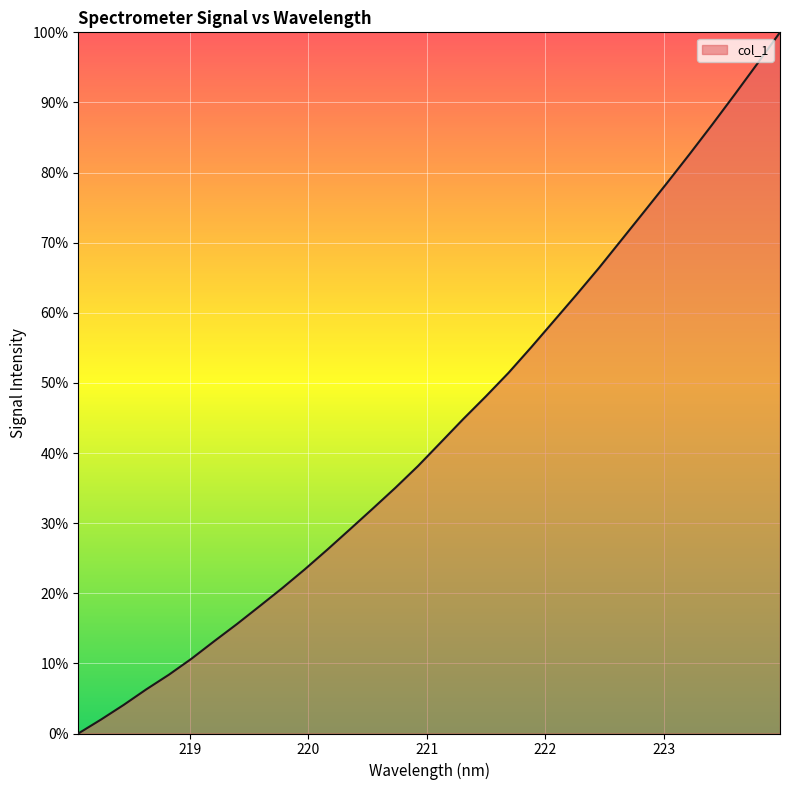

What is the difference between the maximum and minimum values?

100.0